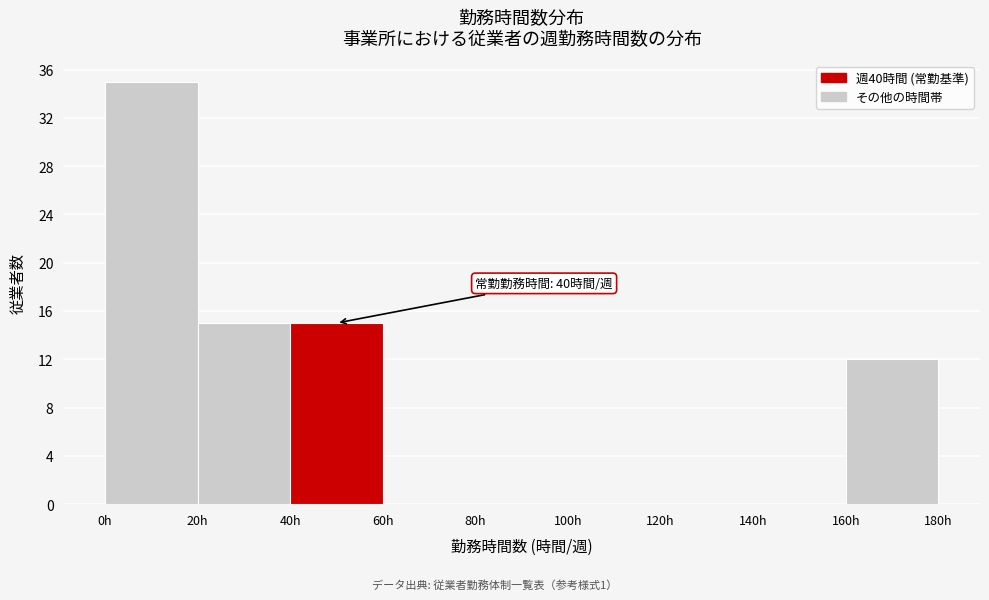

Over which range of the x-axis is the bar tallest?

0 to 20